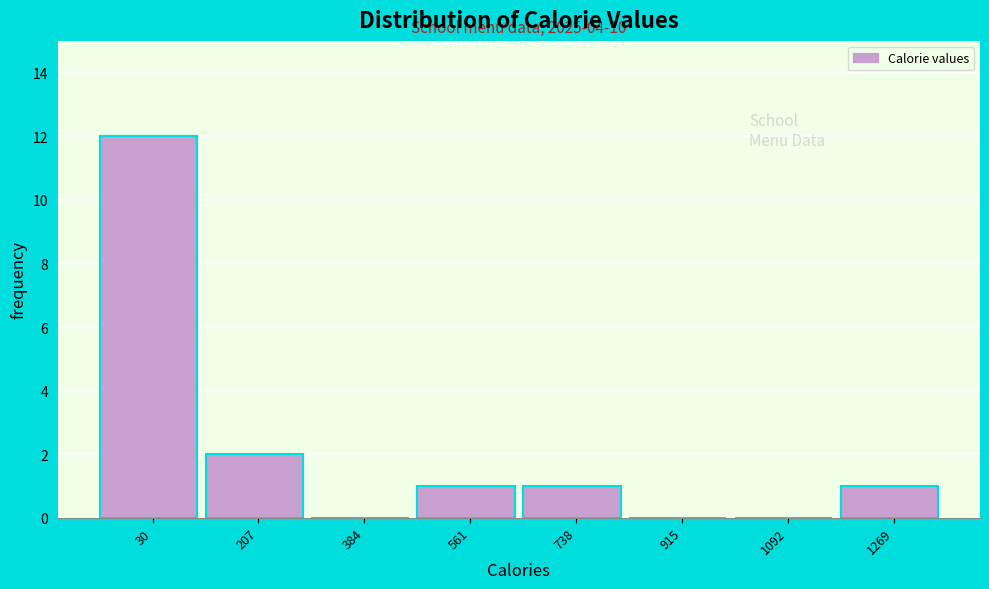

Reading right to left, list all the values displayed in this chart.

1269=1	1092=0	915=0	738=1	561=1	384=0	207=2	30=12